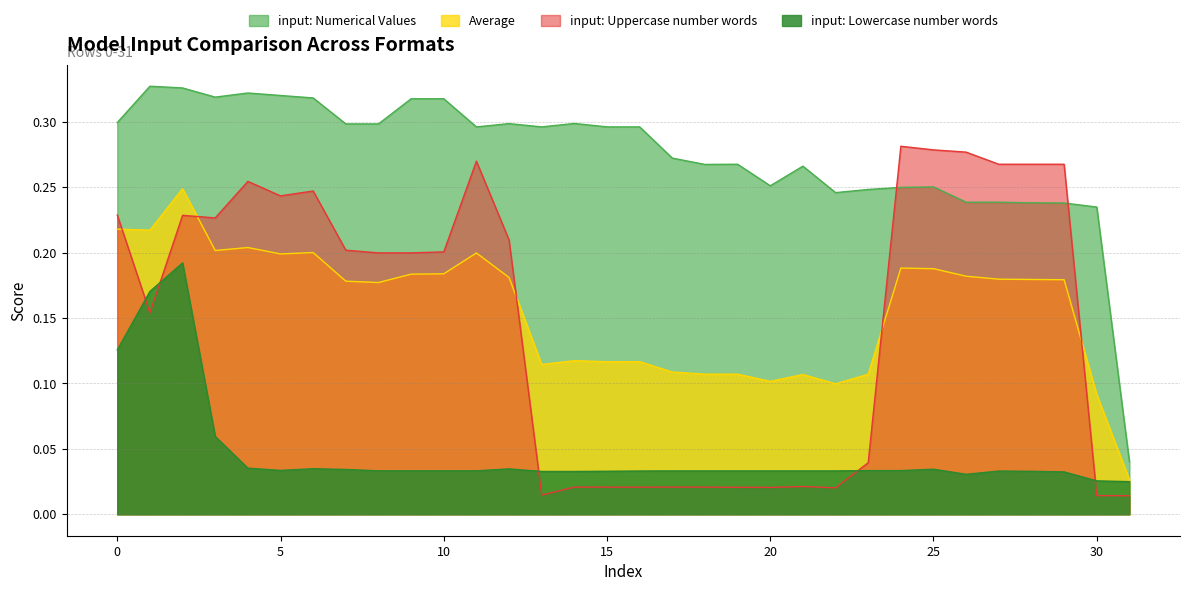

Is the value of Average at 9 greater than the value of input: Lowercase number words at 18?

Yes